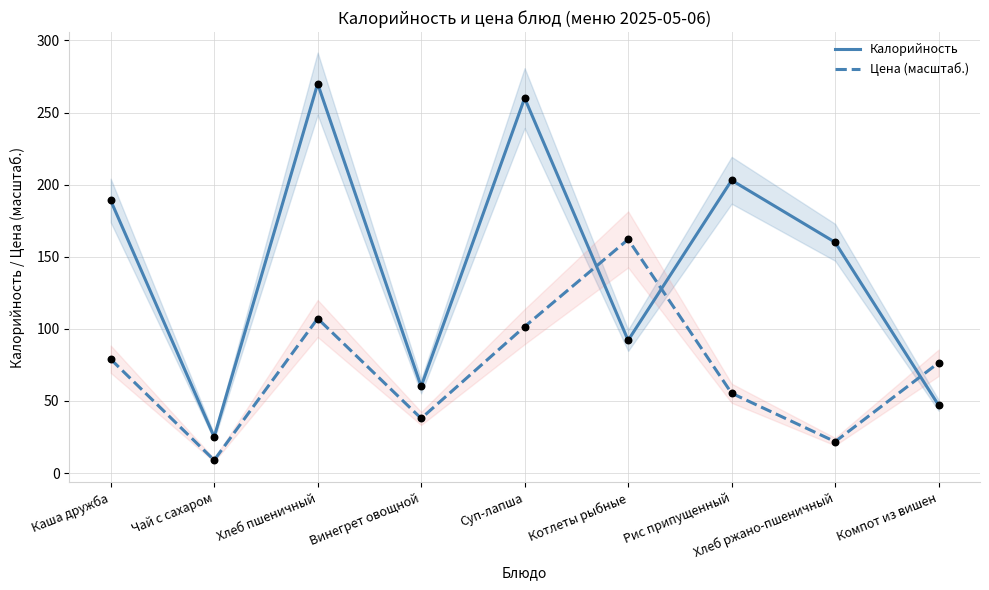

Which series has the largest total across all categories?

Калорийность